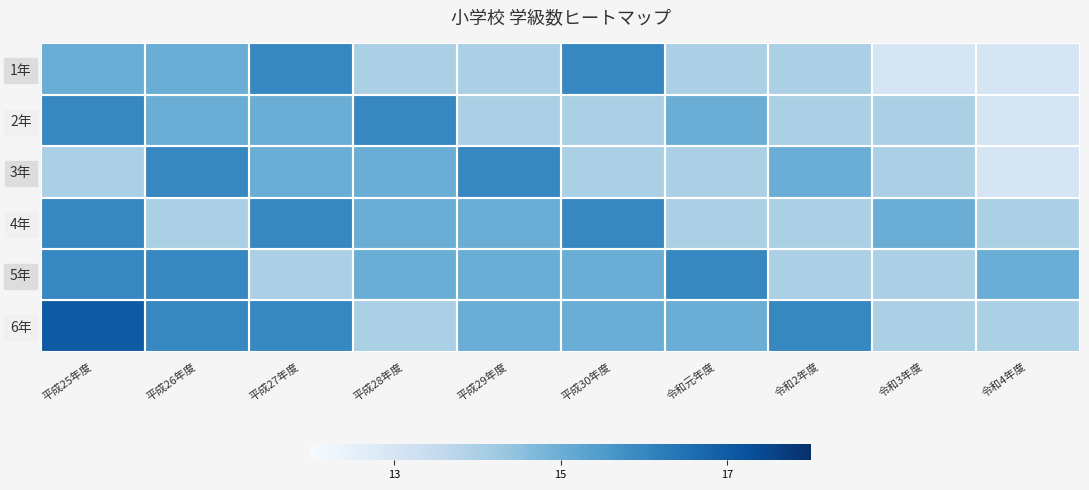

Rank the series by their maximum value, from lowest to highest.

1年, 2年, 3年, 4年, 5年, 6年